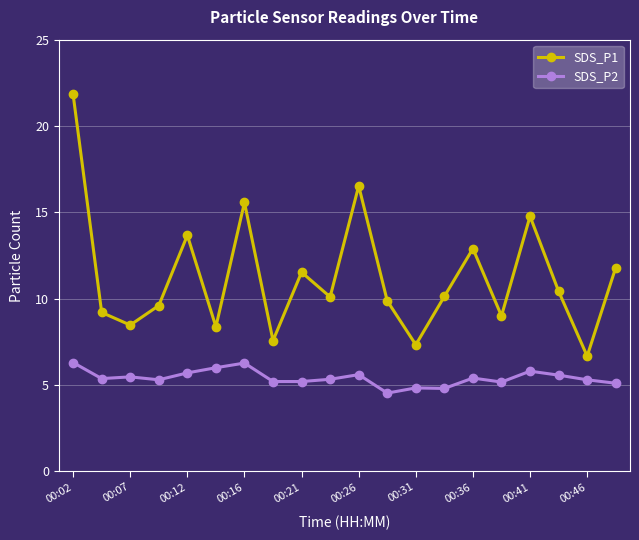

What is the difference between the maximum and minimum values in the SDS_P1 series?

15.2